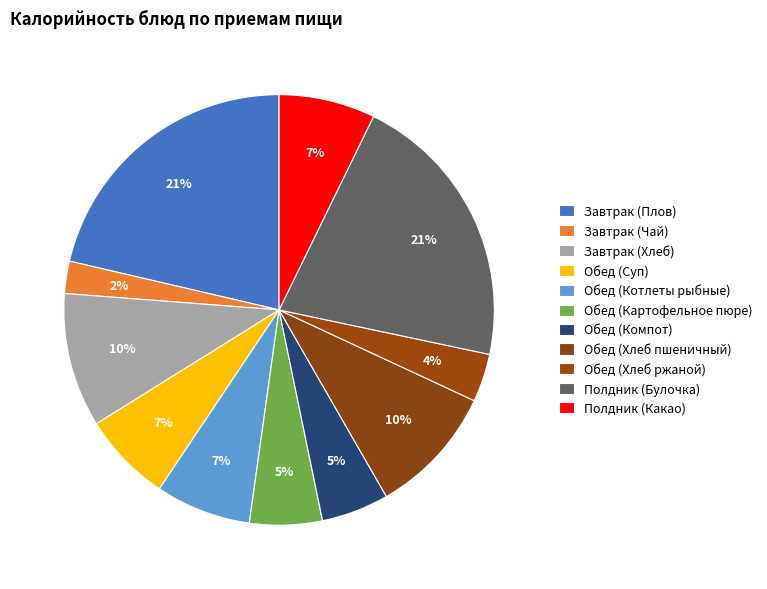

Rank the categories by value from highest to lowest.

Завтрак (Плов), Полдник (Булочка), Завтрак (Хлеб), Обед (Хлеб пшеничный), Полдник (Какао), Обед (Котлеты рыбные), Обед (Суп), Обед (Картофельное пюре), Обед (Компот), Обед (Хлеб ржаной), Завтрак (Чай)